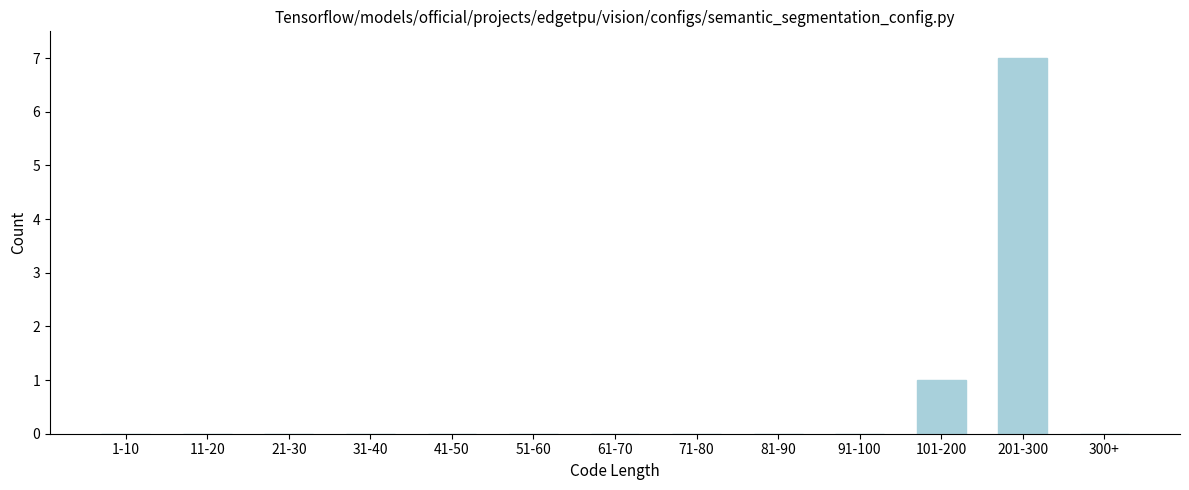

Reading left to right, transcribe all the data shown in this chart.

1-10=0	11-20=0	21-30=0	31-40=0	41-50=0	51-60=0	61-70=0	71-80=0	81-90=0	91-100=0	101-200=1	201-300=7	300+=0